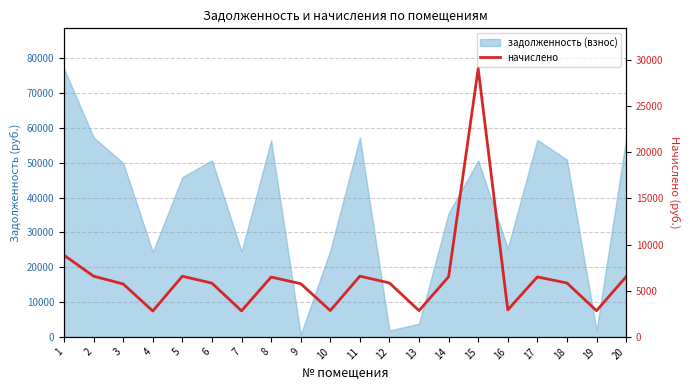

The chart shows a value of 5733.0 at 3. True or false?

True